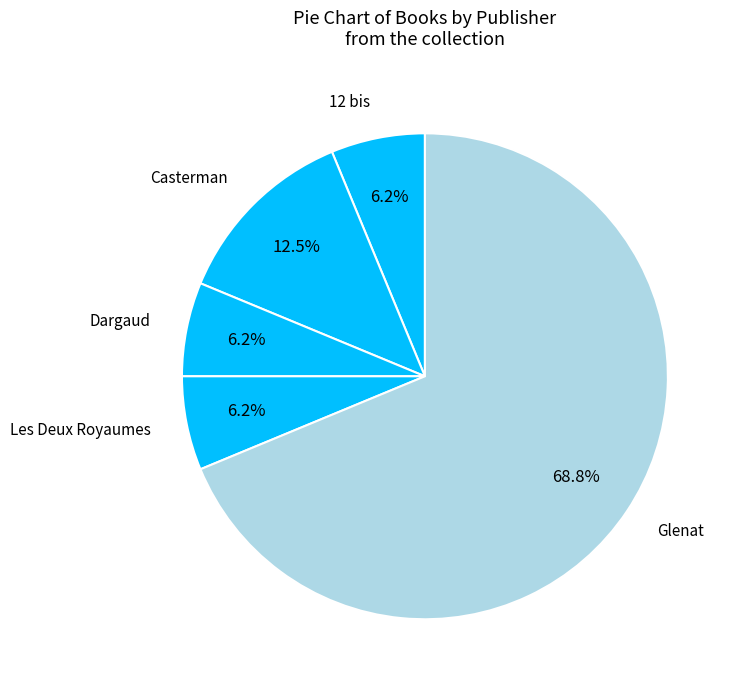

Between Les Deux Royaumes and Casterman, which is larger?

Casterman